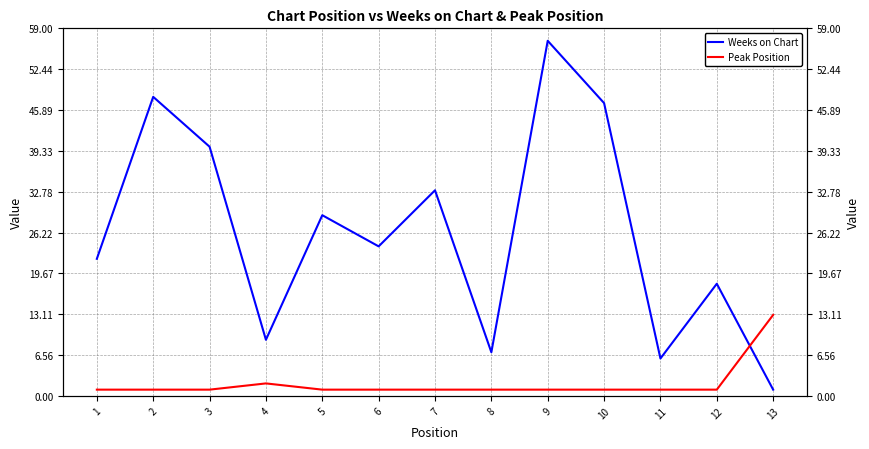

Is this an area chart (filled region under the line)?

No